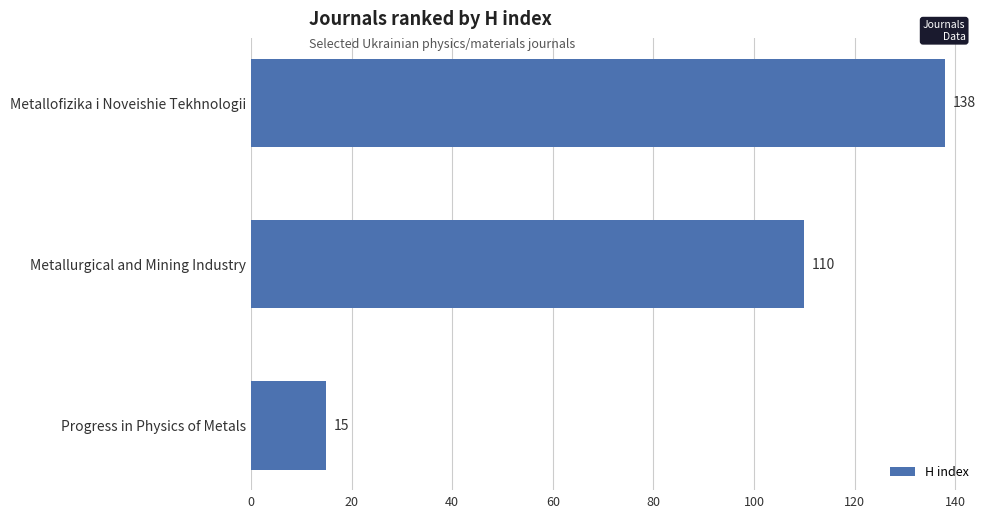

The value at Metallurgical and Mining Industry is 25. True or false?

False